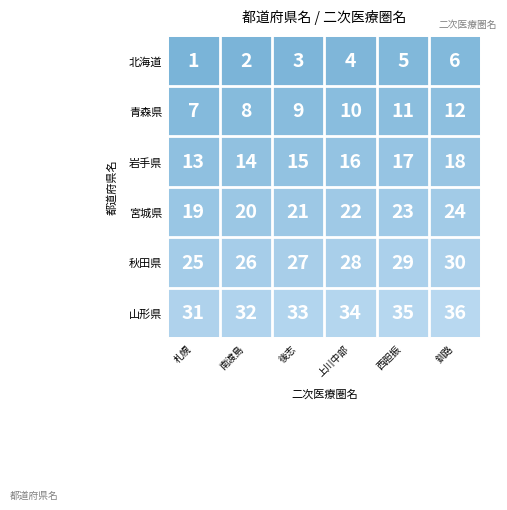

The 岩手県 series shows 7 at 釧路. True or false?

False